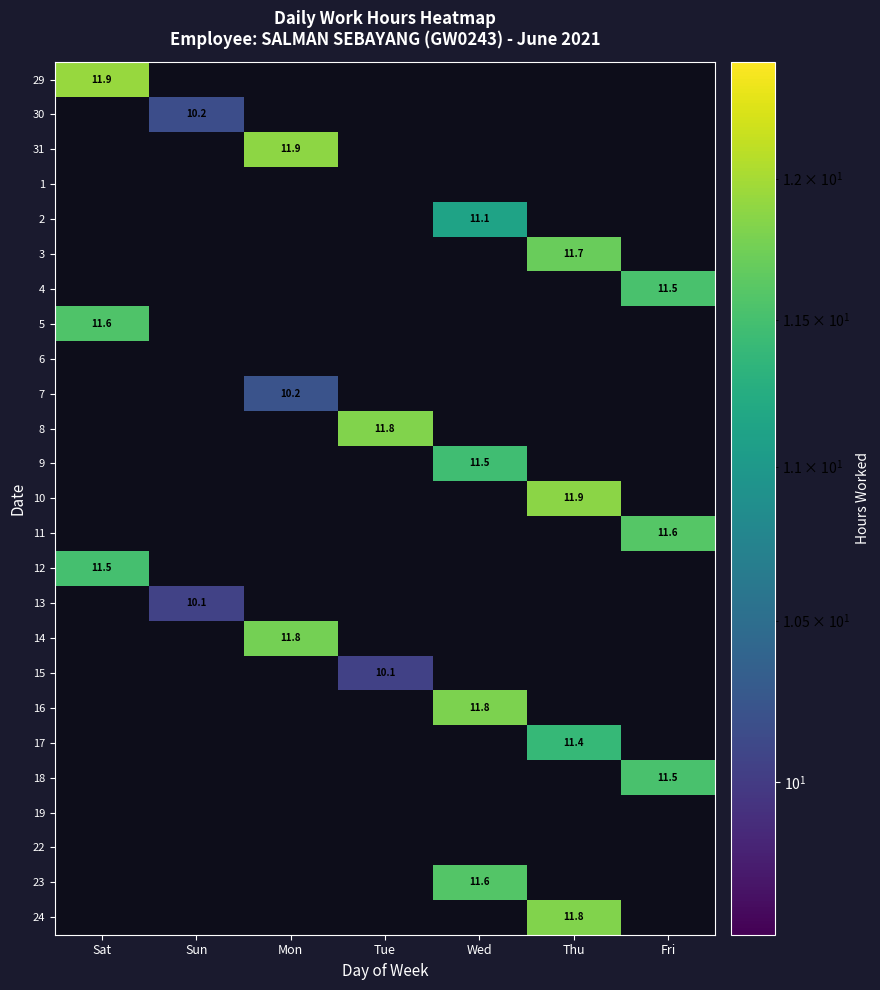

True or false: 7 has a value of 10.2 at Mon.

True